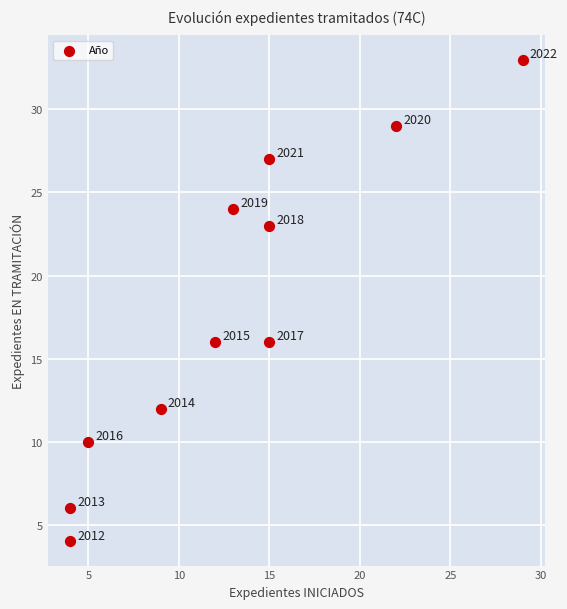

What is the average X value?

13